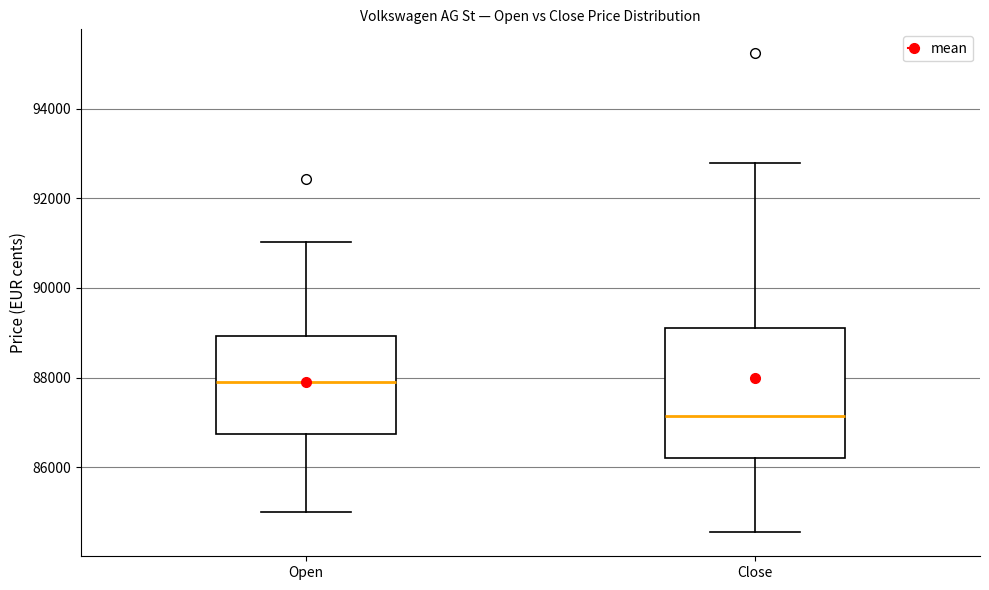

Which box's median line is the lowest?

Close